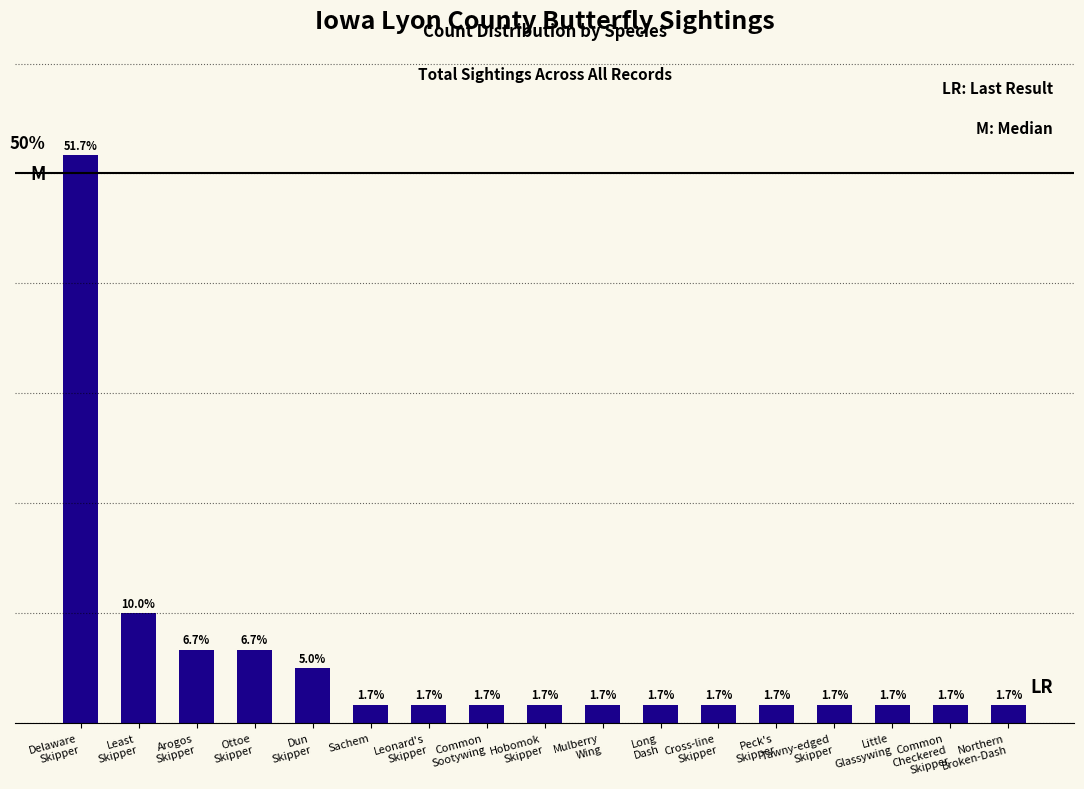

What is the label of the 12th bar from the right?

Sachem